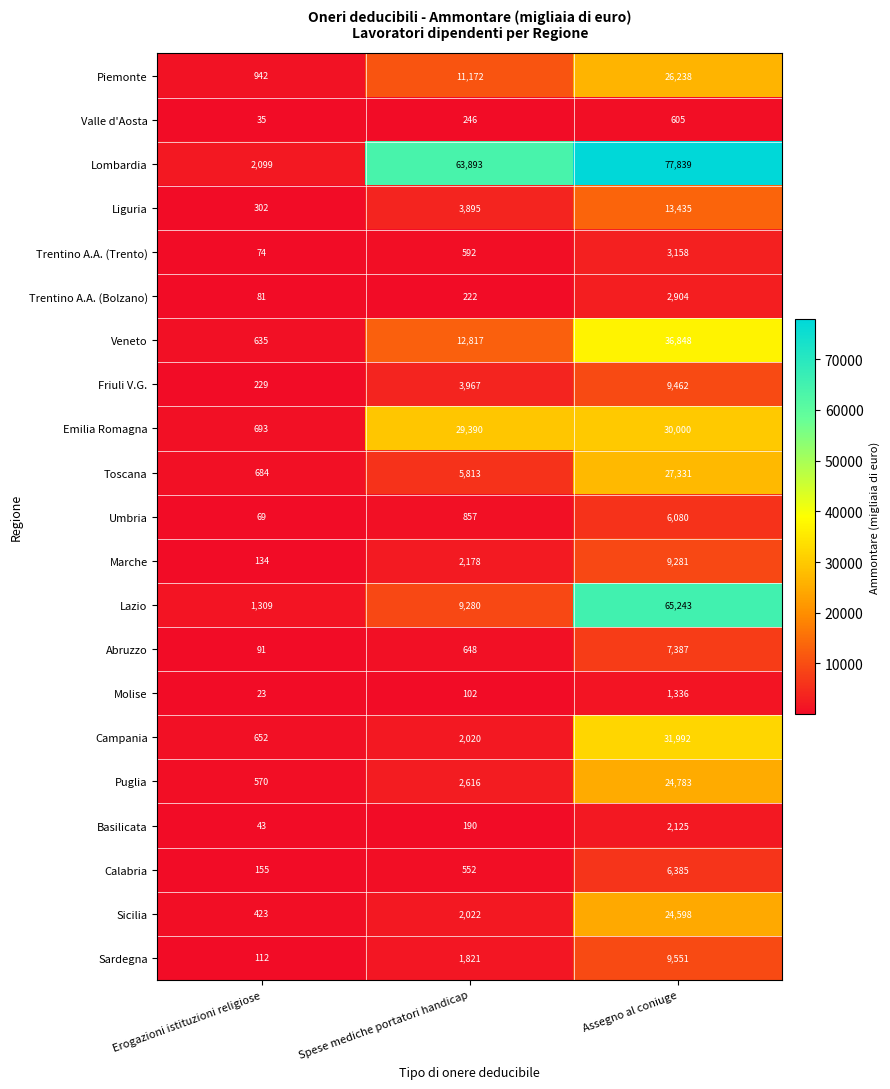

True or false: Basilicata has a value of 15 at Erogazioni istituzioni religiose.

False